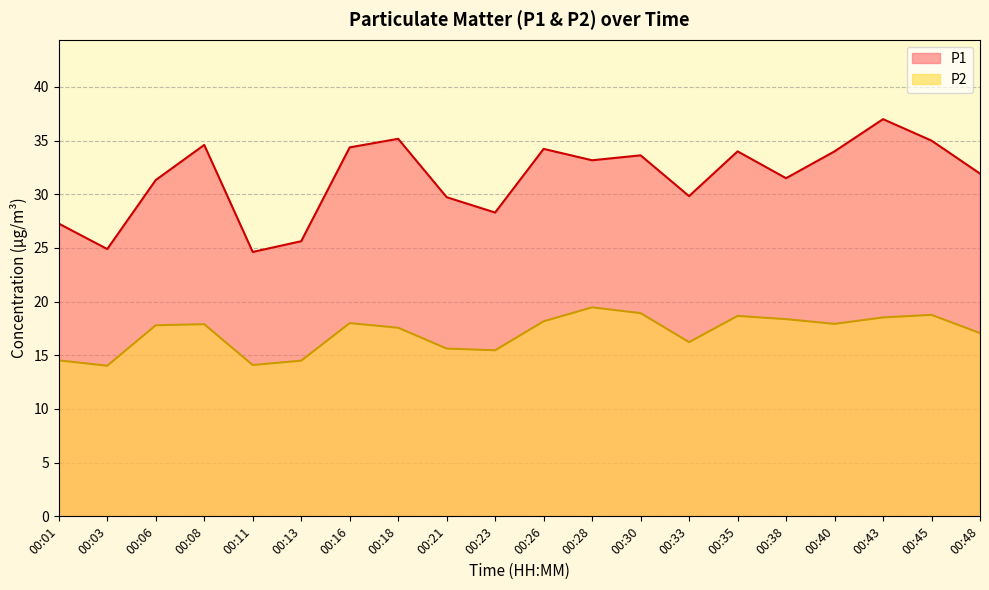

What is the difference between the P2 values at 00:43 and 00:21?

2.9